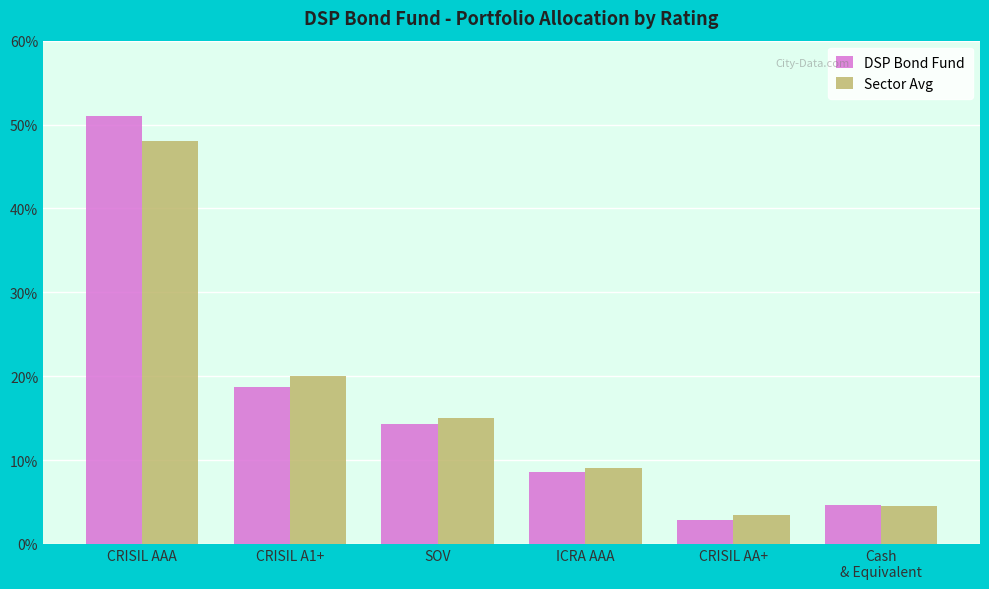

Reading left to right, transcribe all the data shown in this chart.

DSP Bond Fund: CRISIL AAA=51.0	CRISIL A1+=18.7	SOV=14.2	ICRA AAA=8.6	CRISIL AA+=2.9	Cash
& Equivalent=4.6
Sector Avg: CRISIL AAA=48.0	CRISIL A1+=20.0	SOV=15.0	ICRA AAA=9.0	CRISIL AA+=3.5	Cash
& Equivalent=4.5